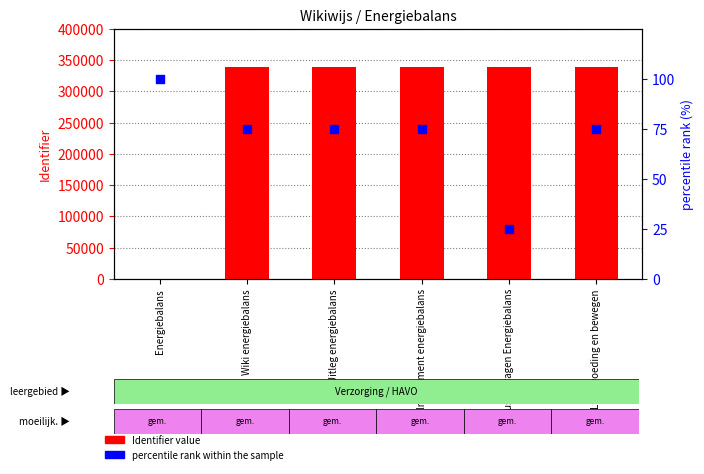

What is the total value across all series at Discussievragen Energiebalans?

338379